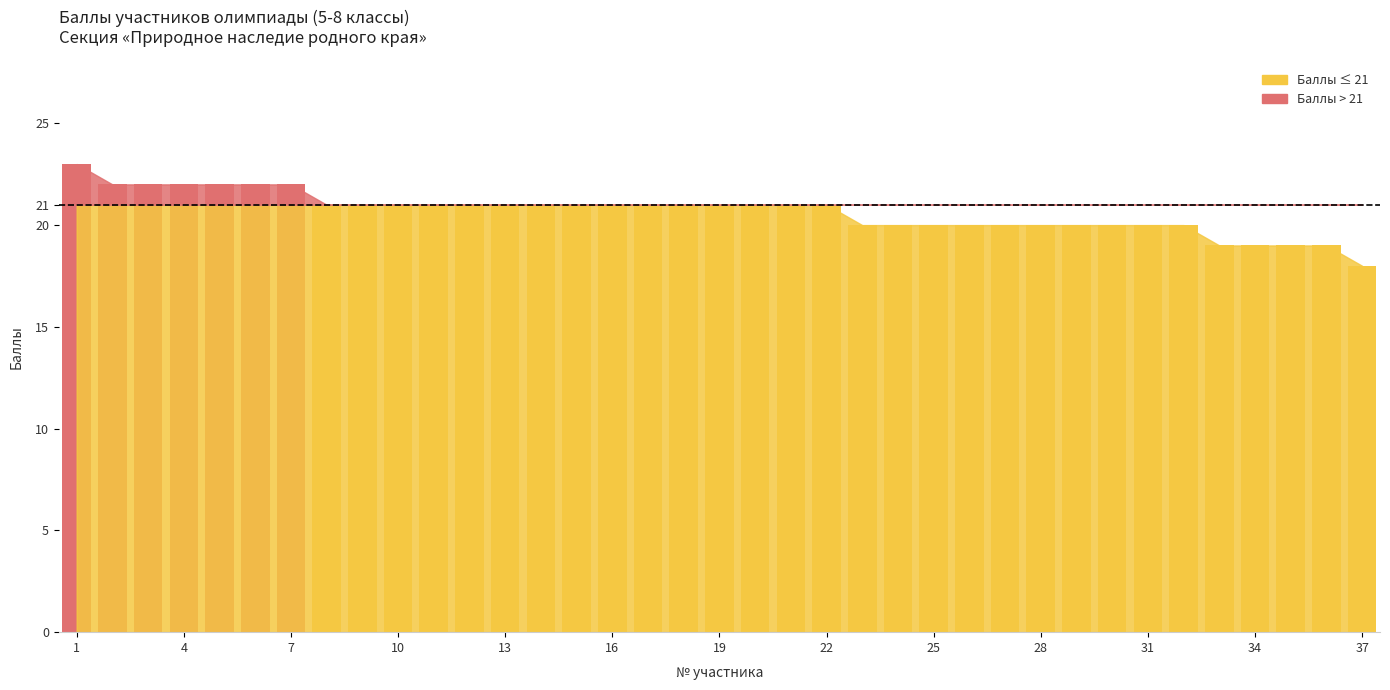

How many bars are there in total?

37